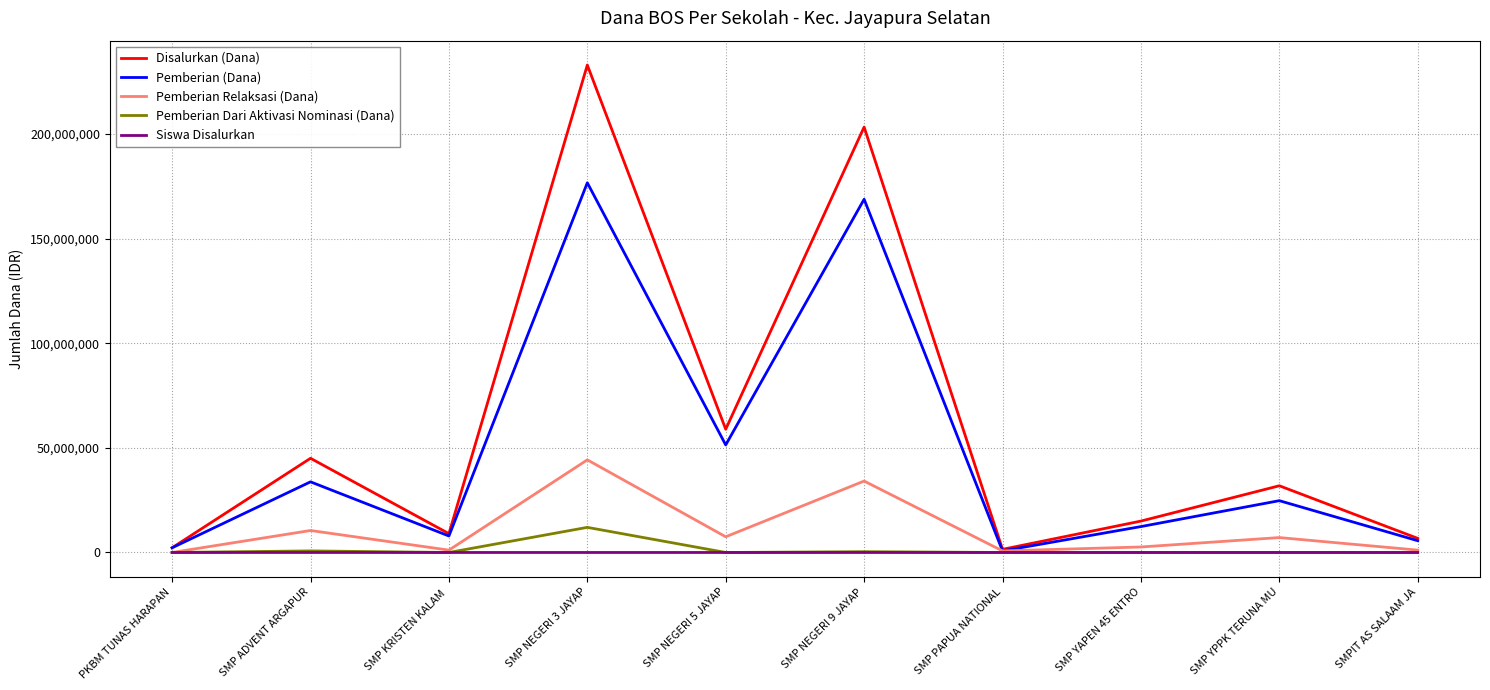

Is the value of Pemberian Relaksasi (Dana) at SMP NEGERI 3 JAYAP greater than the value of Pemberian Dari Aktivasi Nominasi (Dana) at SMP NEGERI 3 JAYAP?

Yes